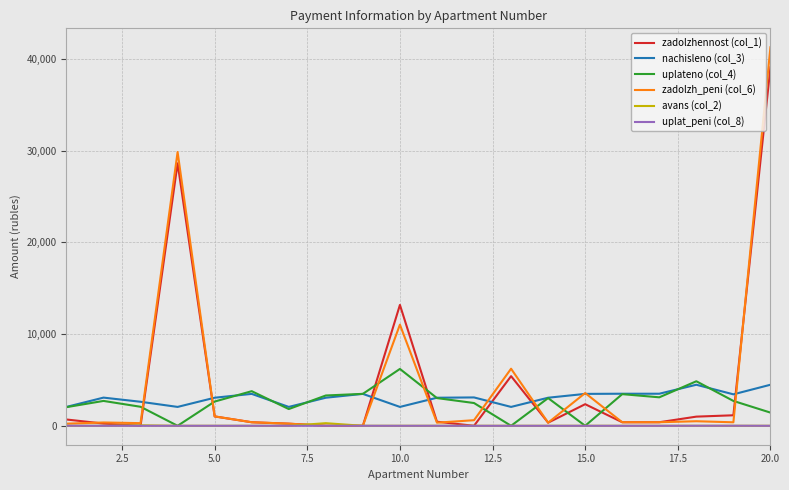

Does the chart display data point markers on the line(s)?

No